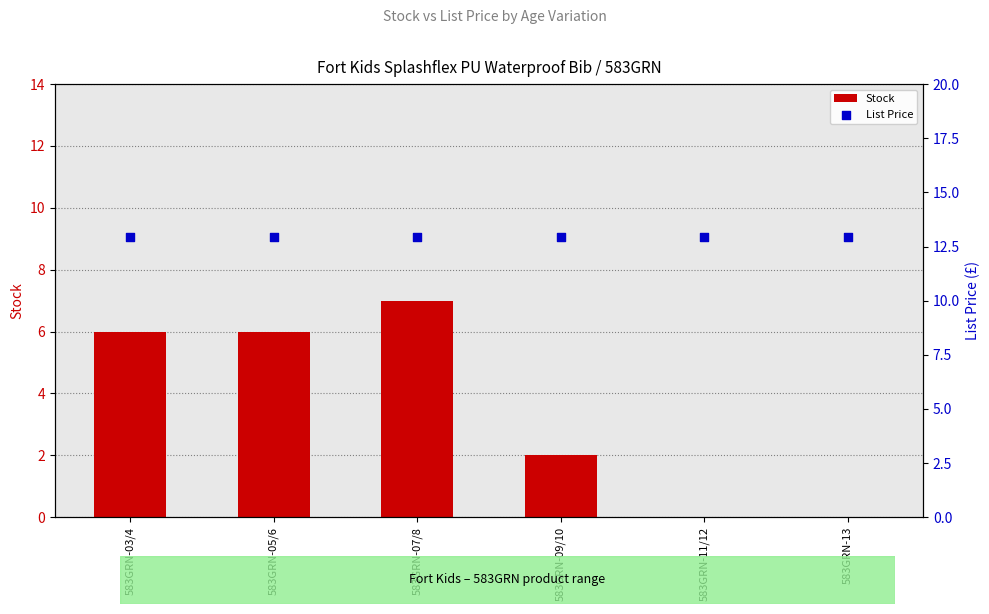

At which category is the sum across all series the highest?

583GRN-07/8